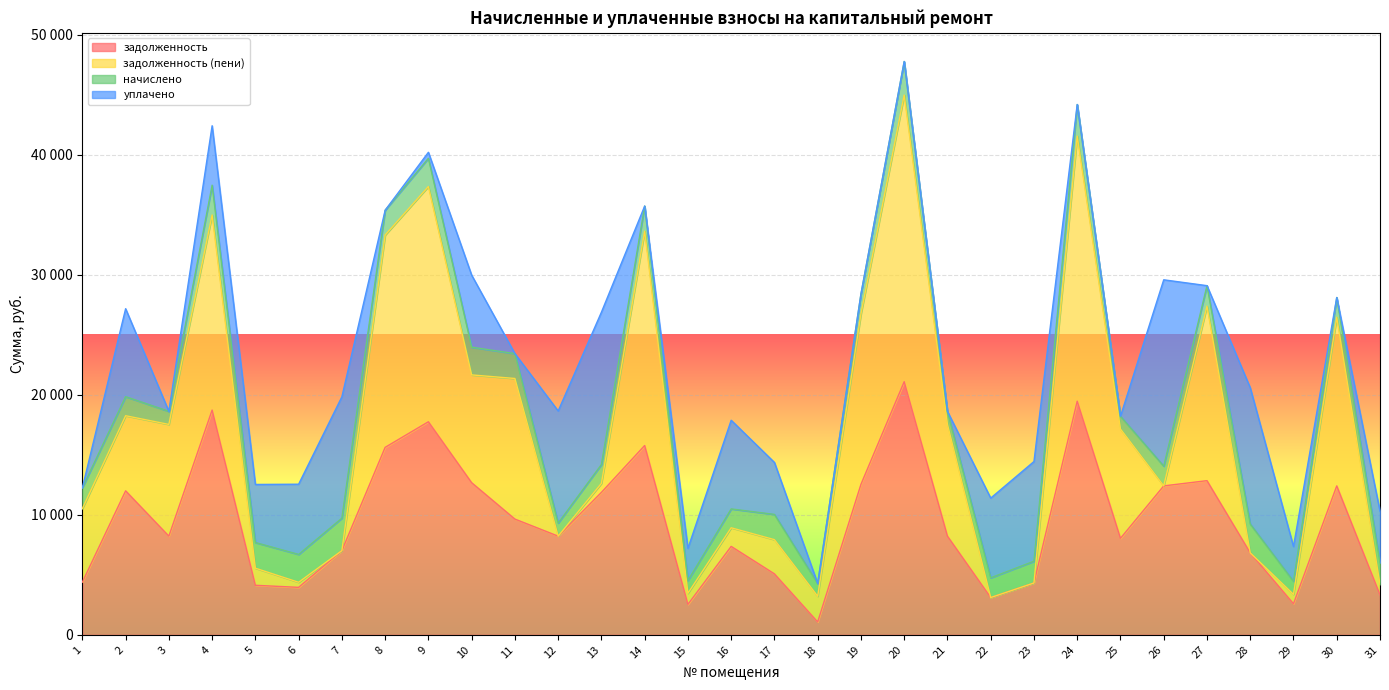

Count the number of categories in the chart.

31